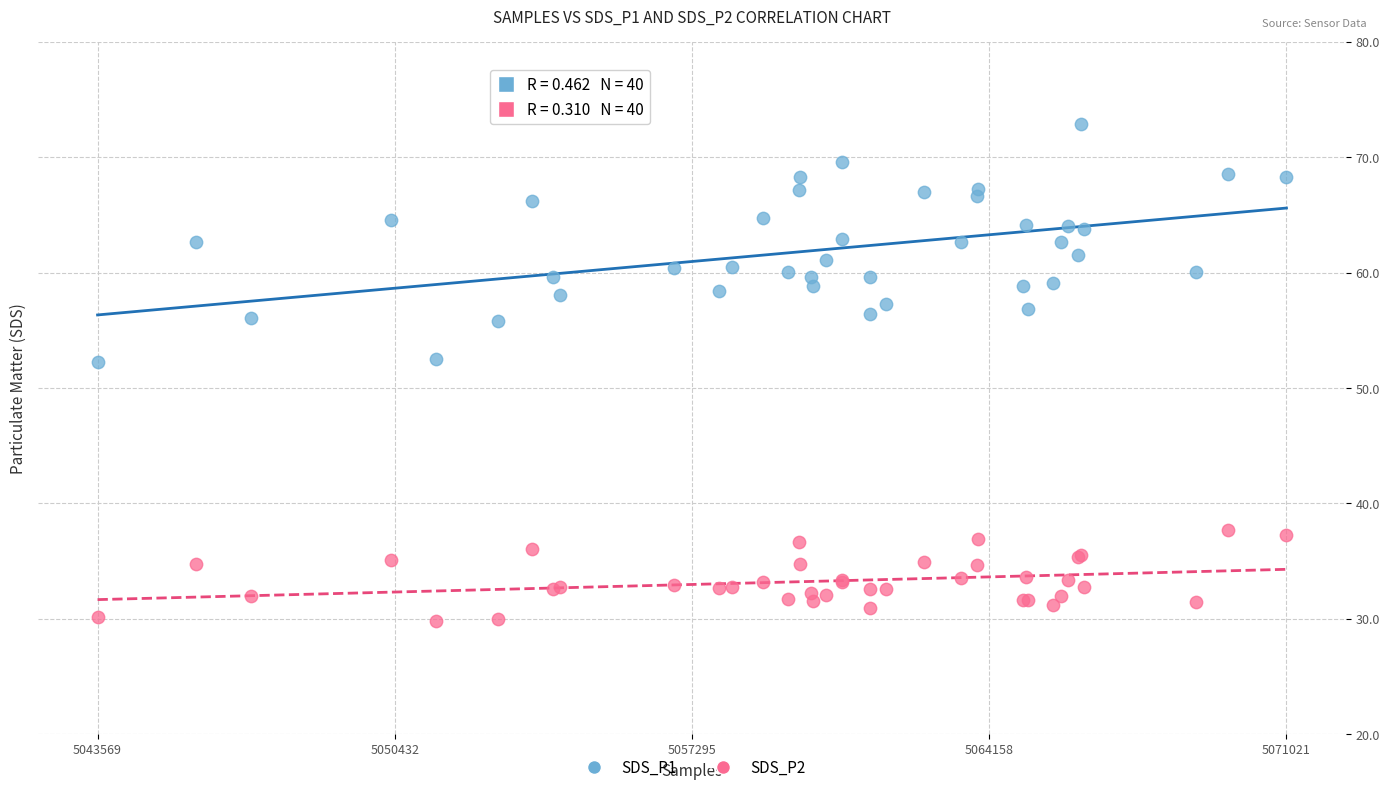

Which series has the widest spread of Y values?

SDS_P1